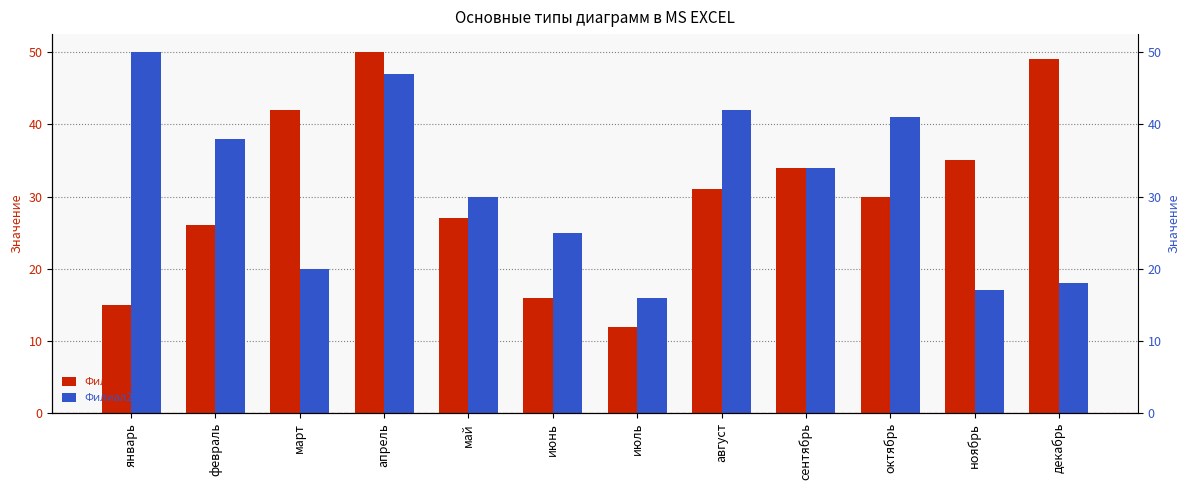

What is the spread (max minus min) of values at июнь?

9